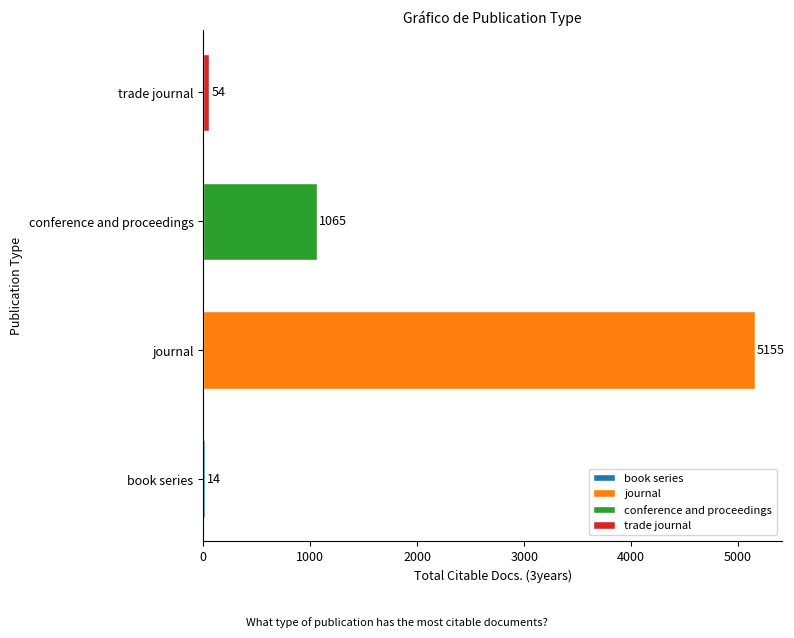

True or false: the data shows 10 at conference and proceedings.

False